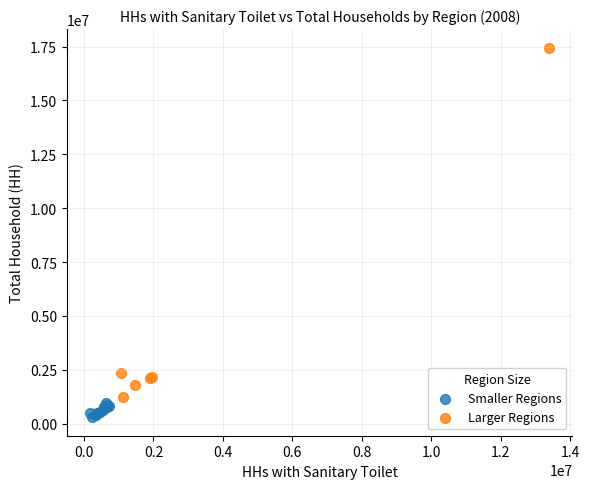

Which series has the widest spread of Y values?

Larger Regions